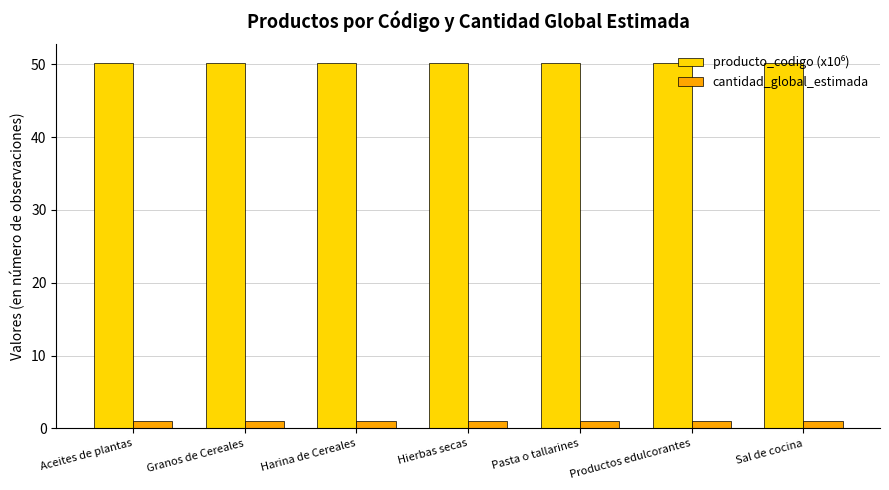

At how many categories does at least one series exceed 24?

7